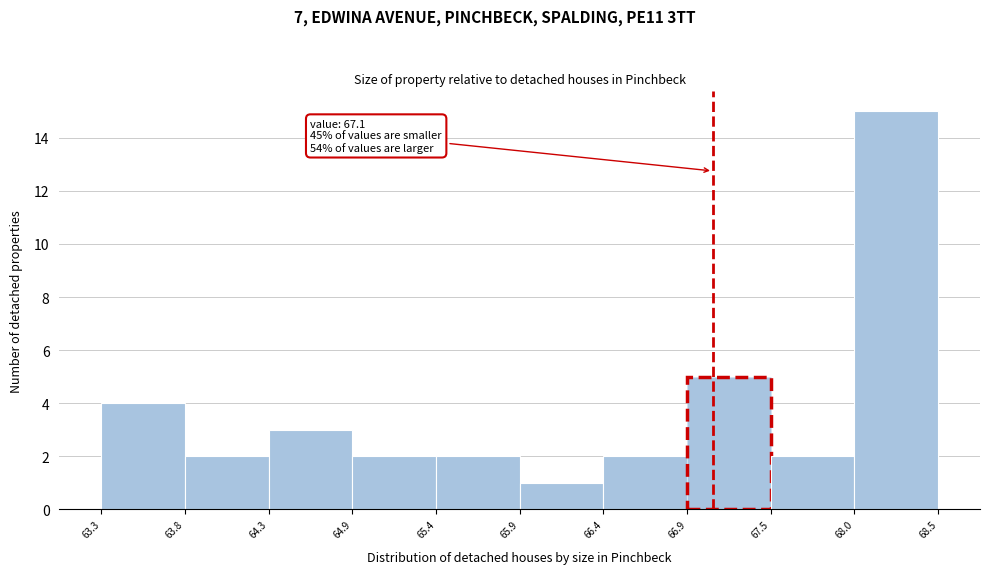

Which range on the x-axis has the tallest bar?

68.0 to 68.5